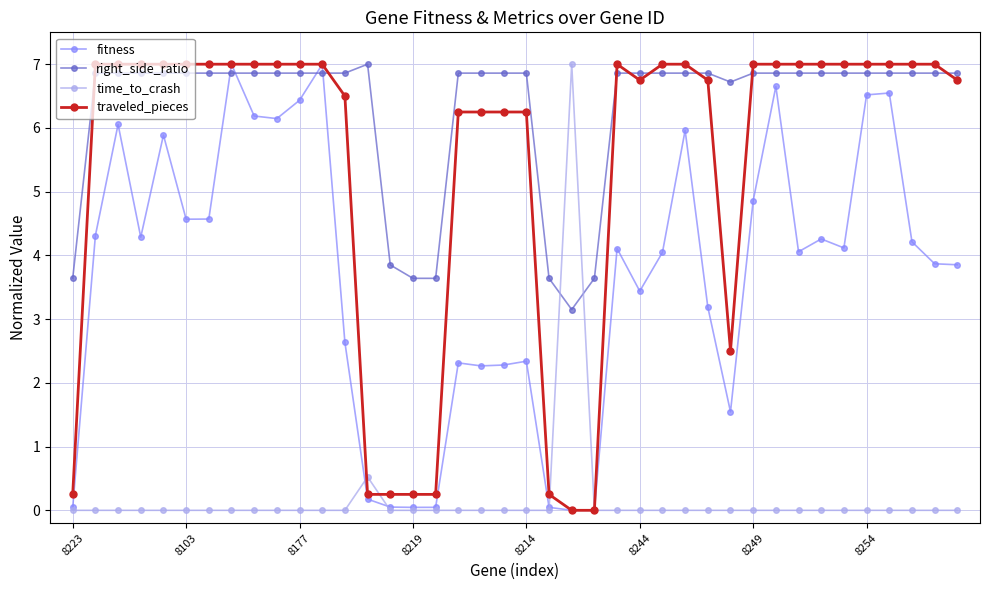

True or false: time_to_crash and right_side_ratio cross at least once.

True